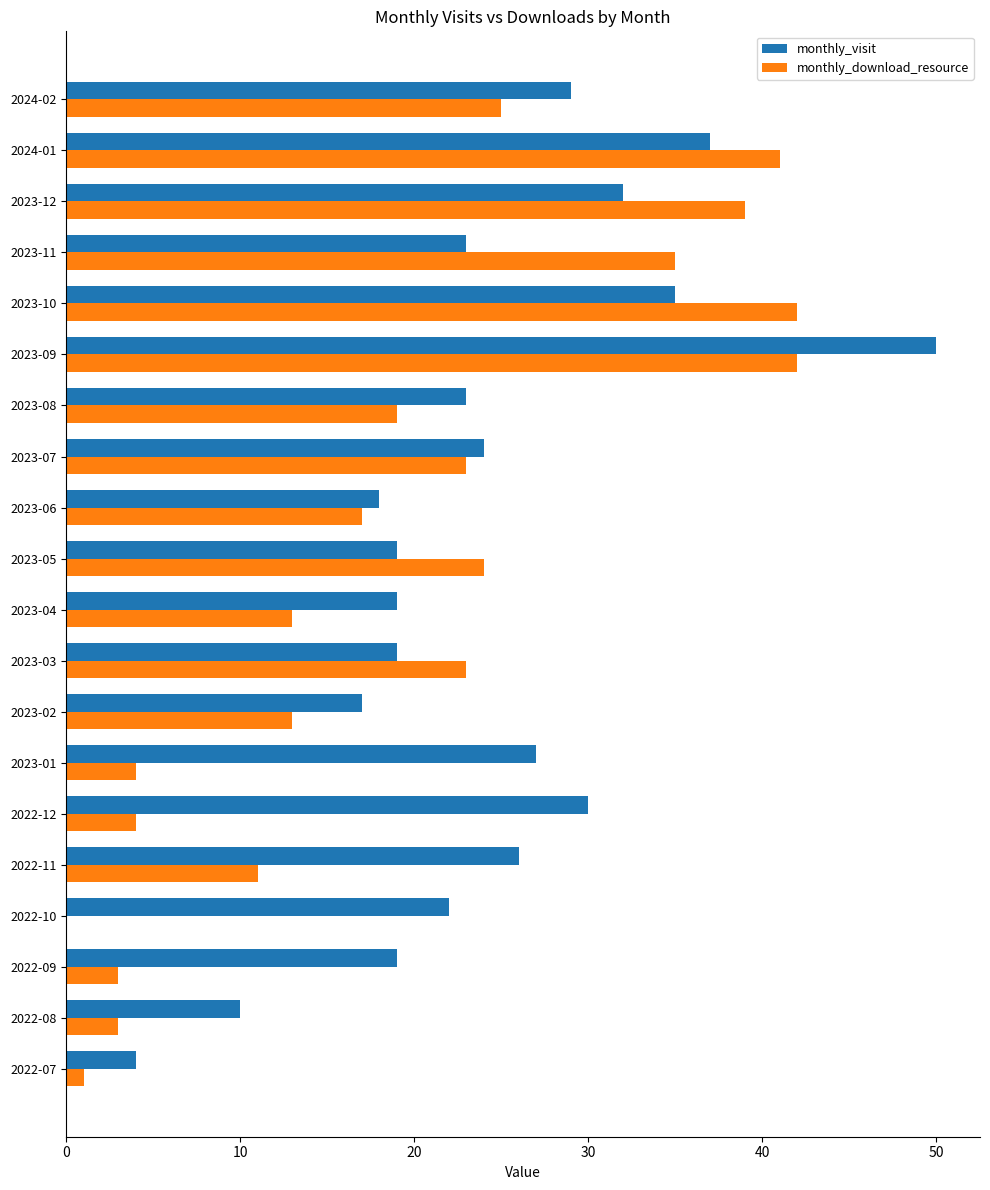

What is the total value across all series at 2023-06?

35